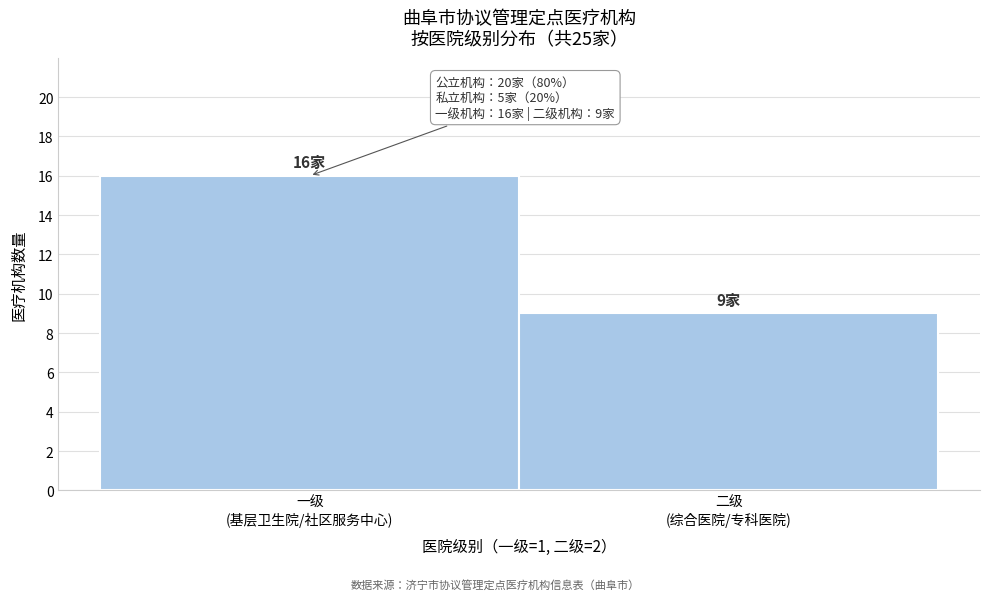

Reading right to left, what are all the values shown in this chart?

9	16